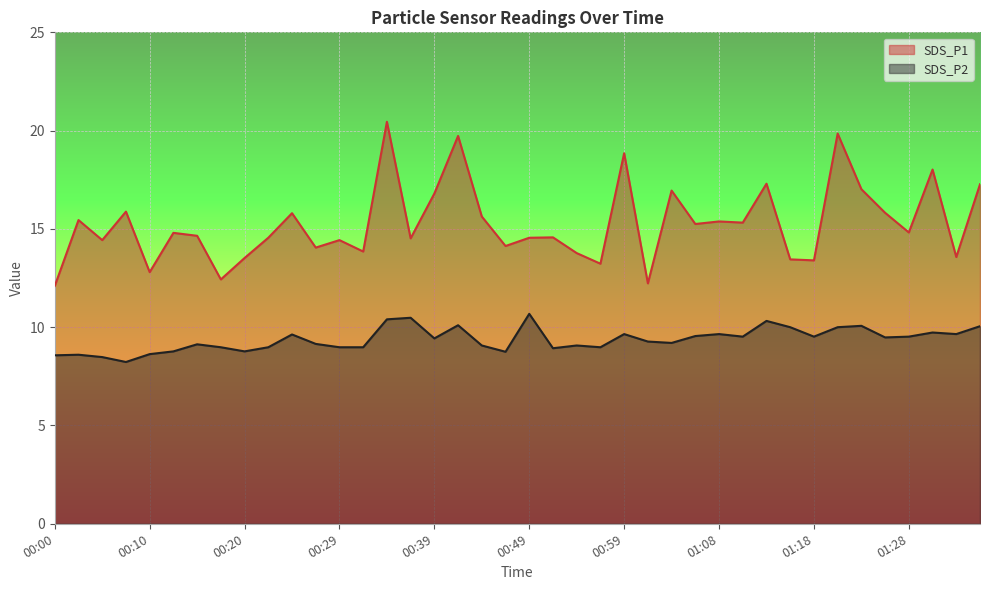

What is the total value across all series at 00:51?

23.5